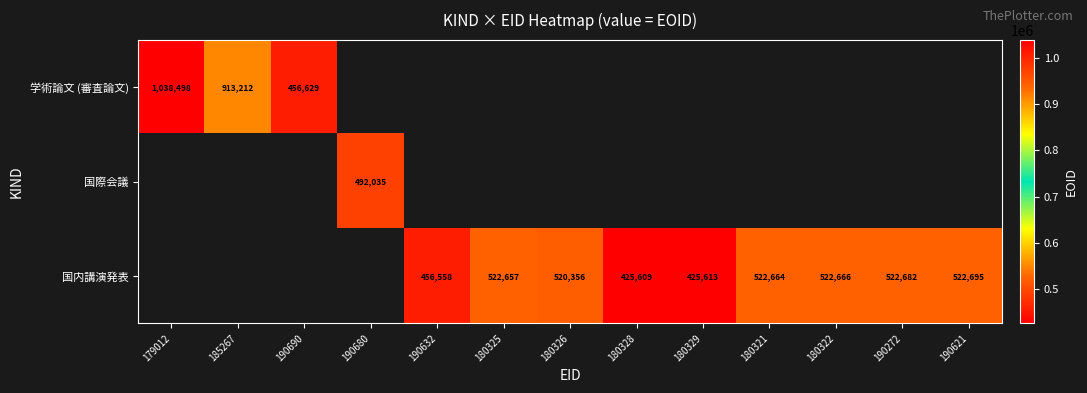

Which label corresponds to the largest value in the chart?

179012